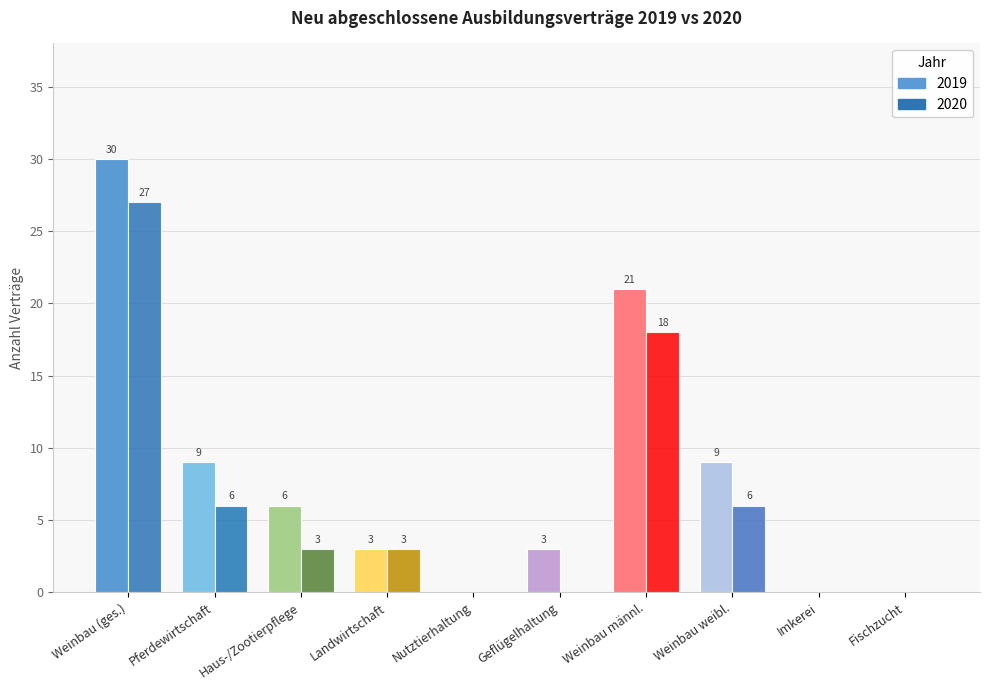

Is it true that 2020 equals 6 at Weinbau weibl.?

True